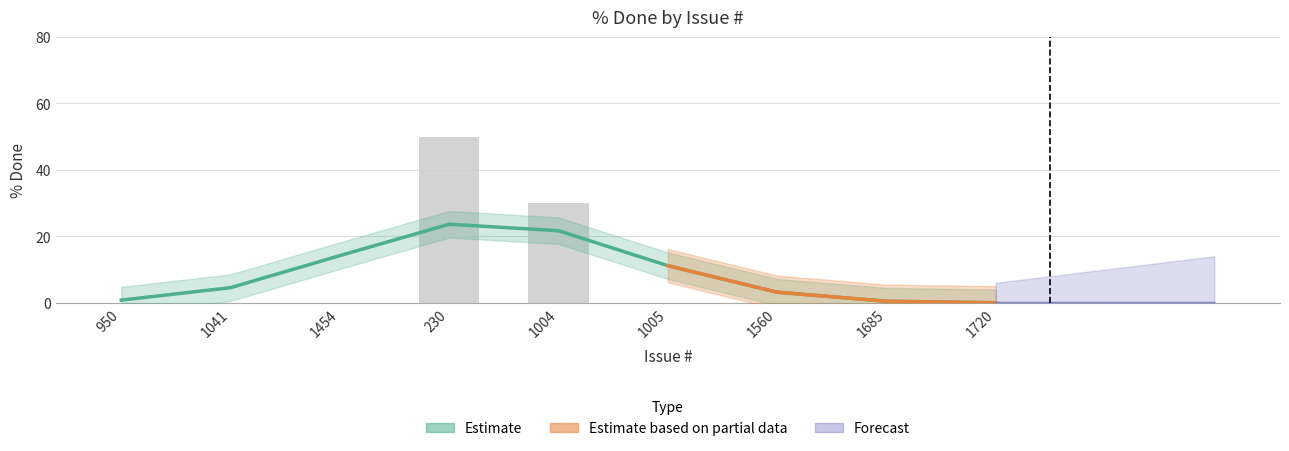

What is the difference between the maximum and minimum values?

23.6